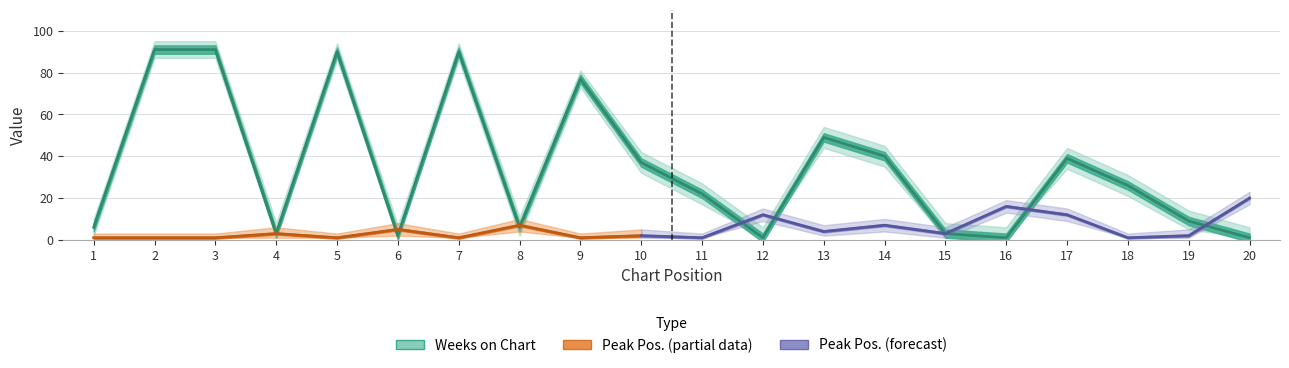

What is the average value?

34